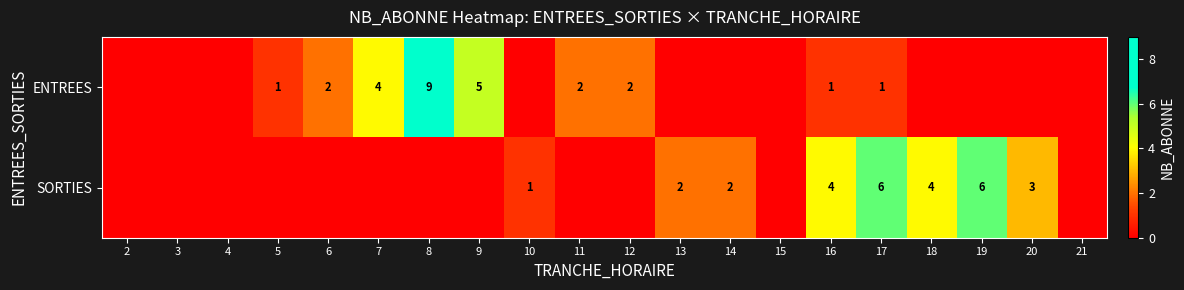

The ENTREES series shows 6 at 7. True or false?

False